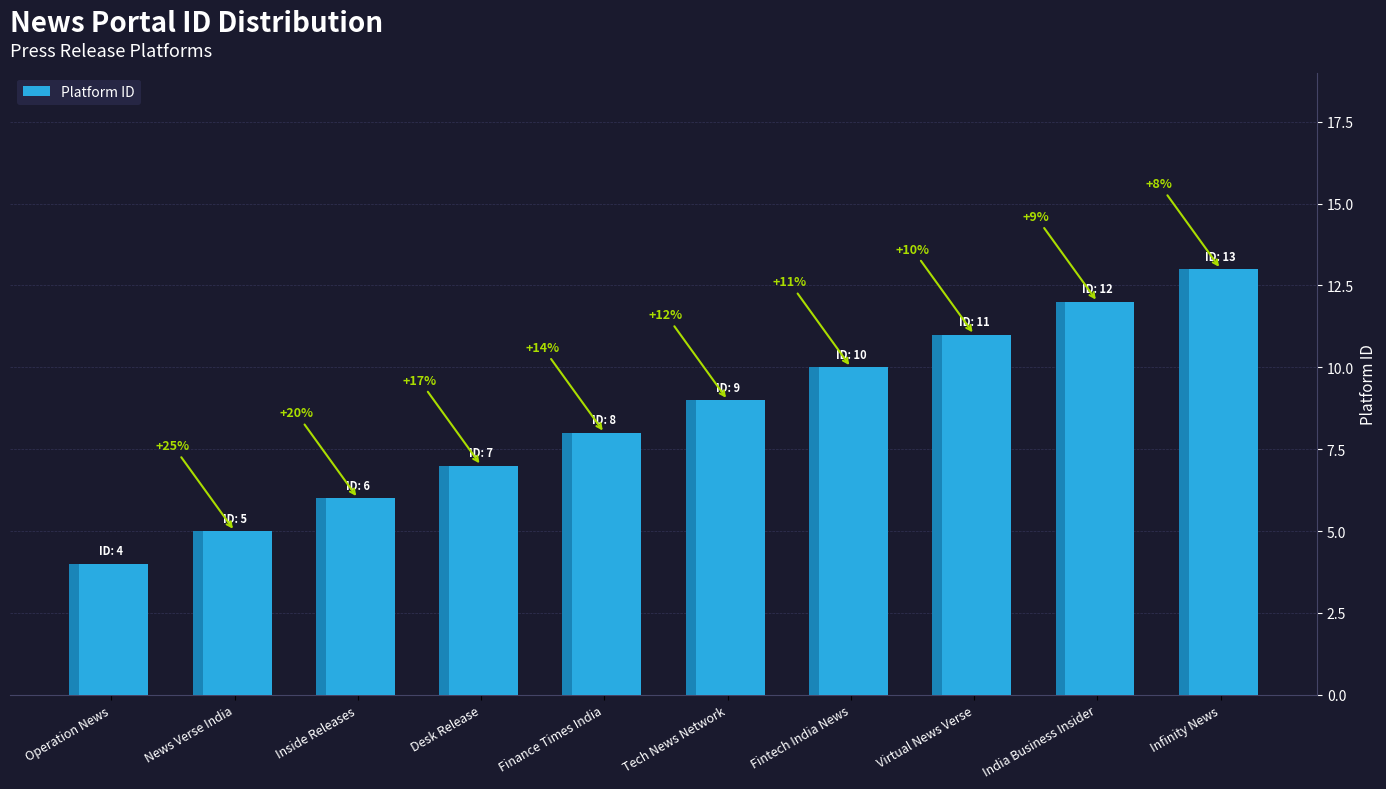

How many bars are there in total?

10